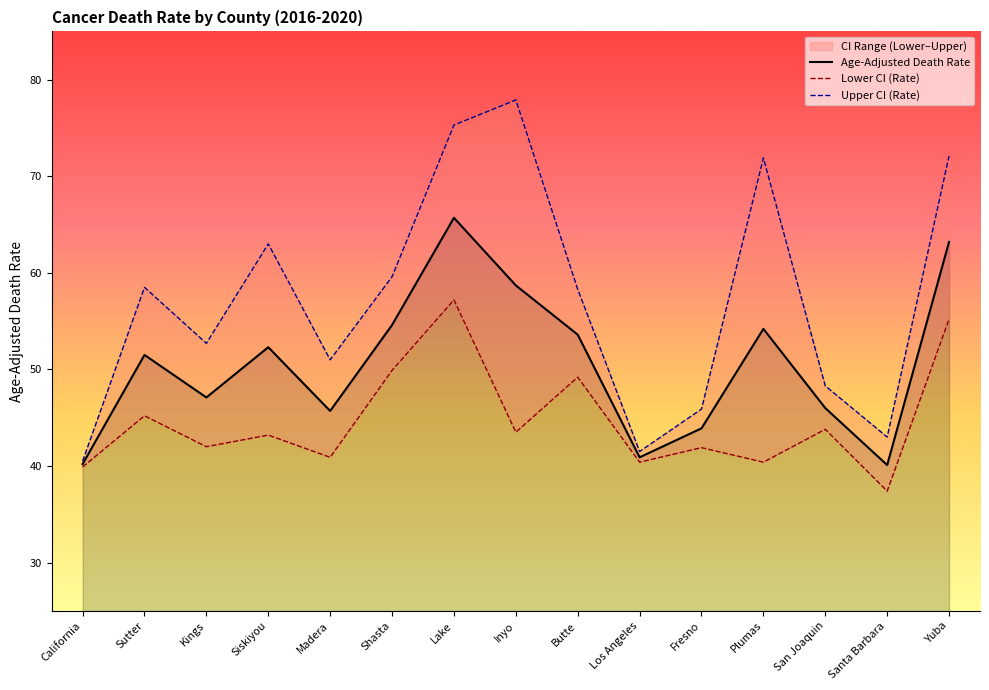

True or false: Lower CI (Rate) and Upper CI (Rate) cross at least once.

False